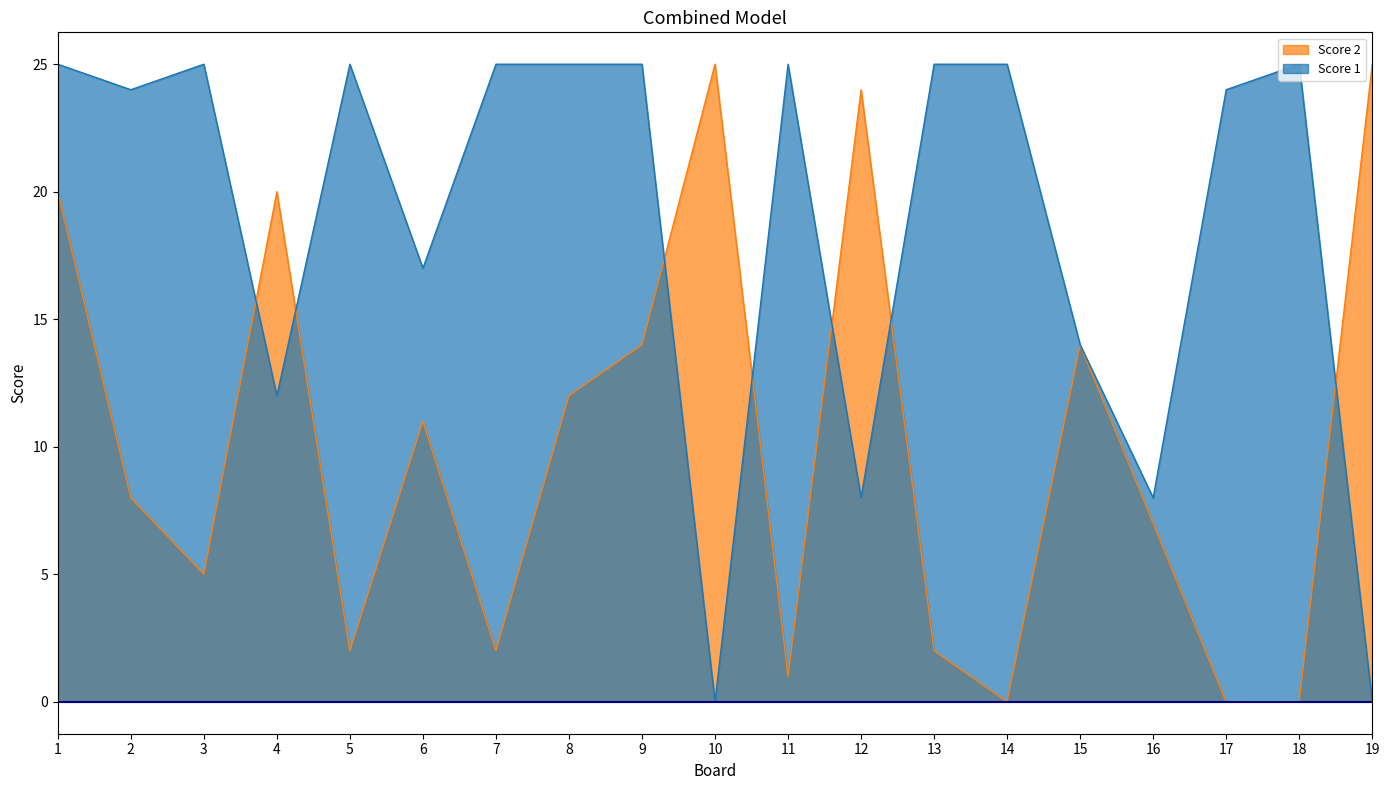

At which label does Score 1 reach its minimum?

10